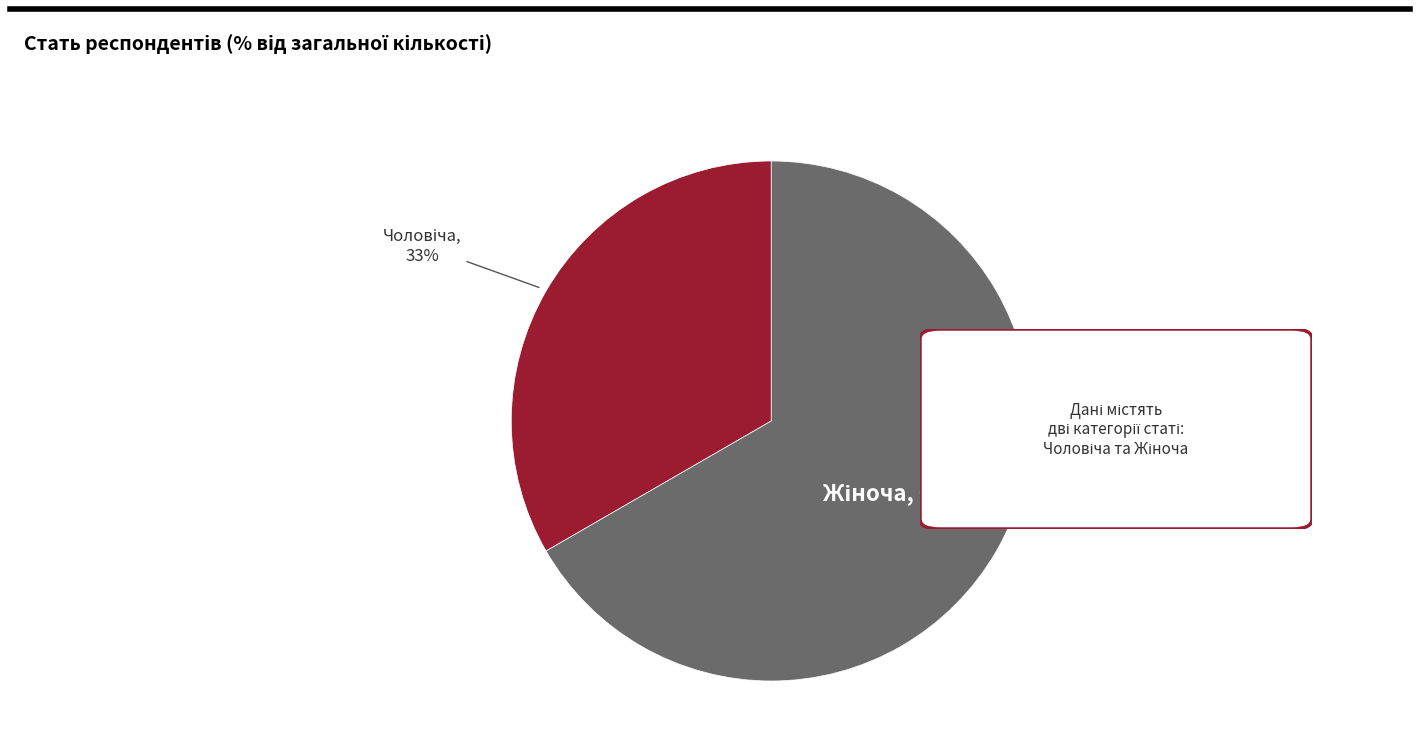

Is there any slice that represents more than half of the pie?

Yes